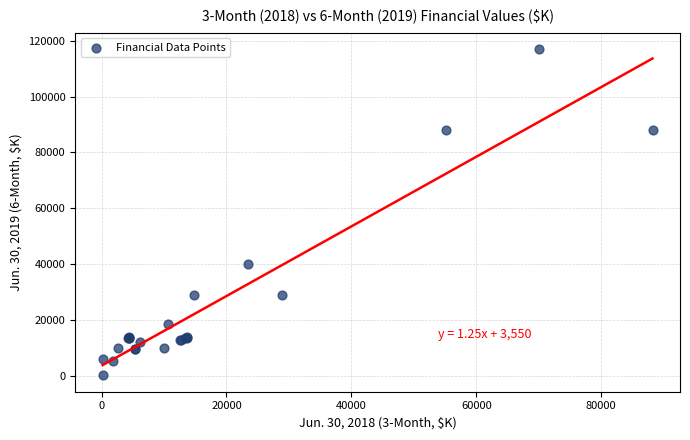

What Y value in the scatter plot is closest to 58574?

39847